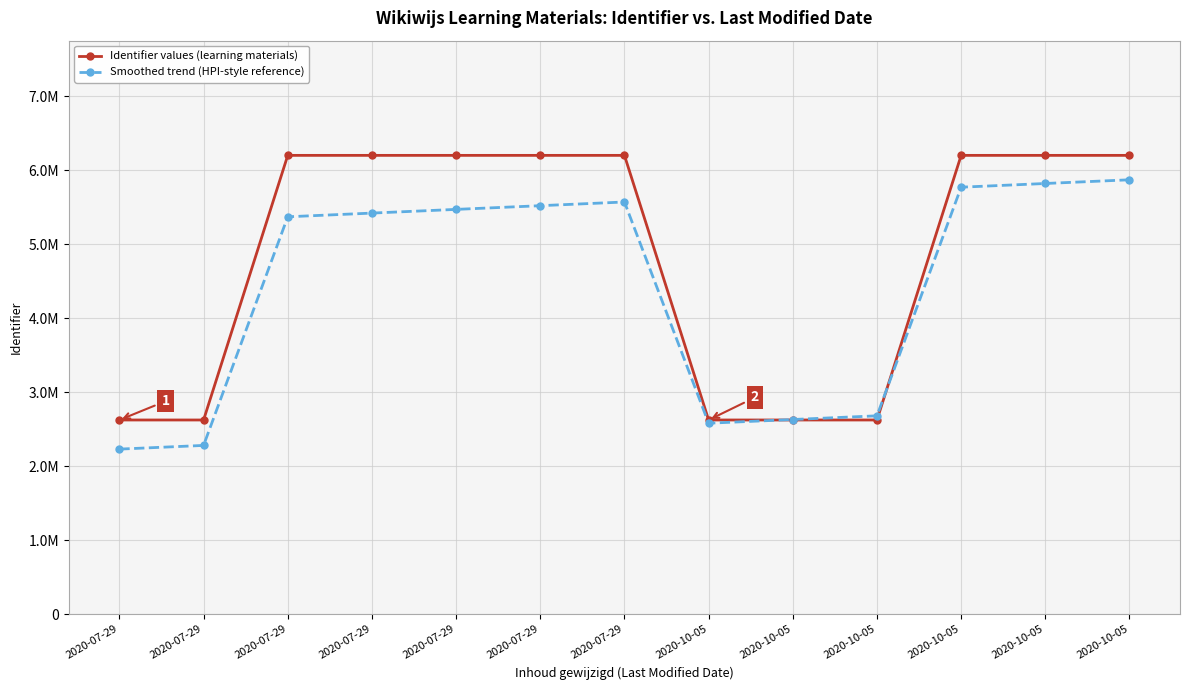

Does the chart have visible grid lines?

Yes